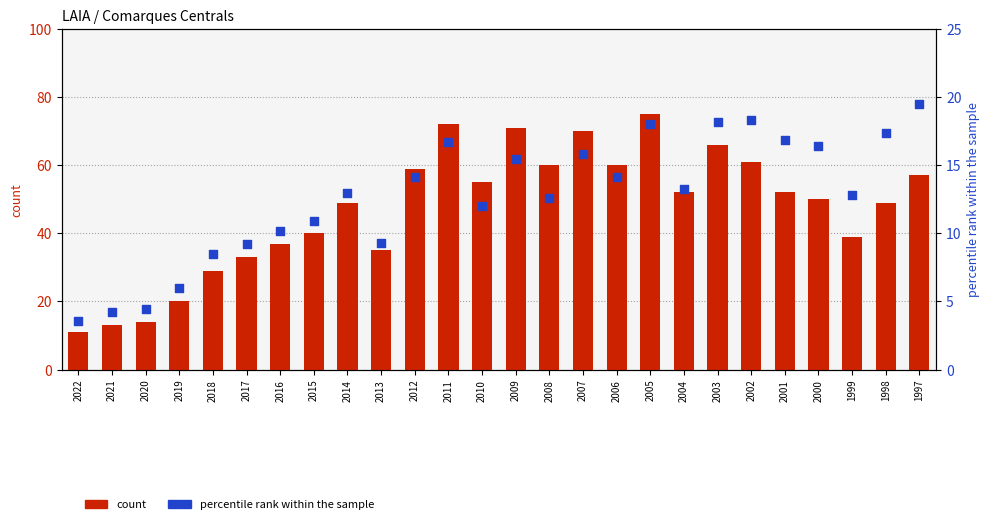

What are all the series names shown in the legend?

count, percentile rank within the sample